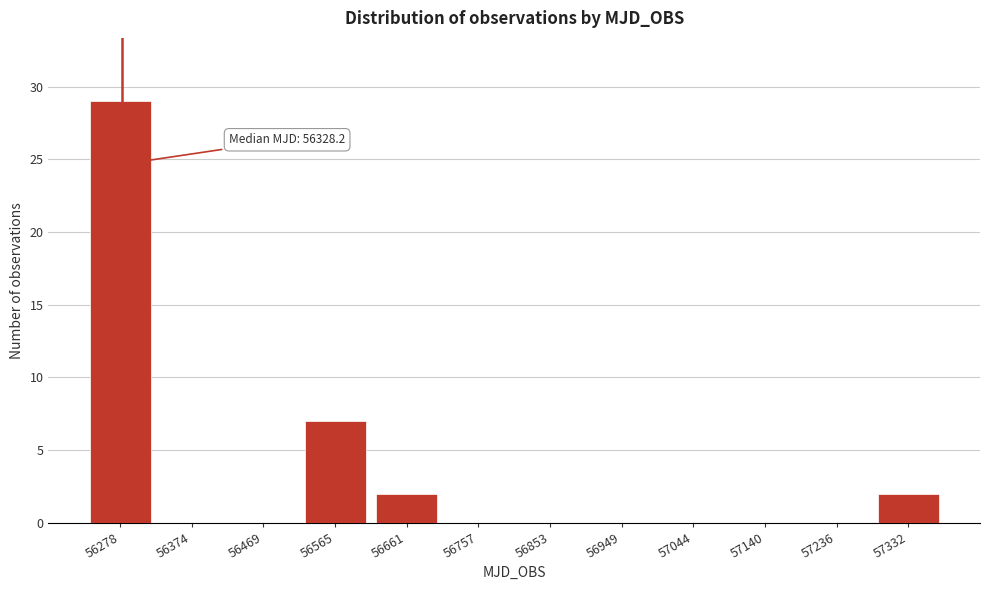

Reading right to left, list all the values displayed in this chart.

57332=2	57236=0	57140=0	57044=0	56949=0	56853=0	56757=0	56661=2	56565=7	56469=0	56374=0	56278=29